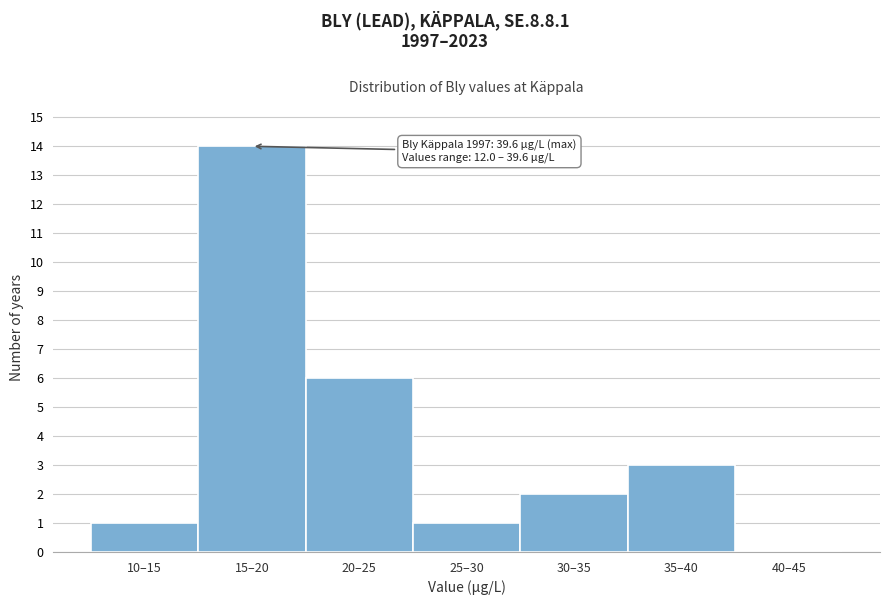

Reading left to right, transcribe all the data shown in this chart.

10–15=1	15–20=14	20–25=6	25–30=1	30–35=2	35–40=3	40–45=0